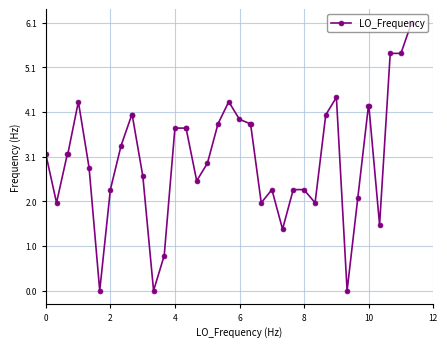

What is the difference between the maximum and minimum values?

6.1